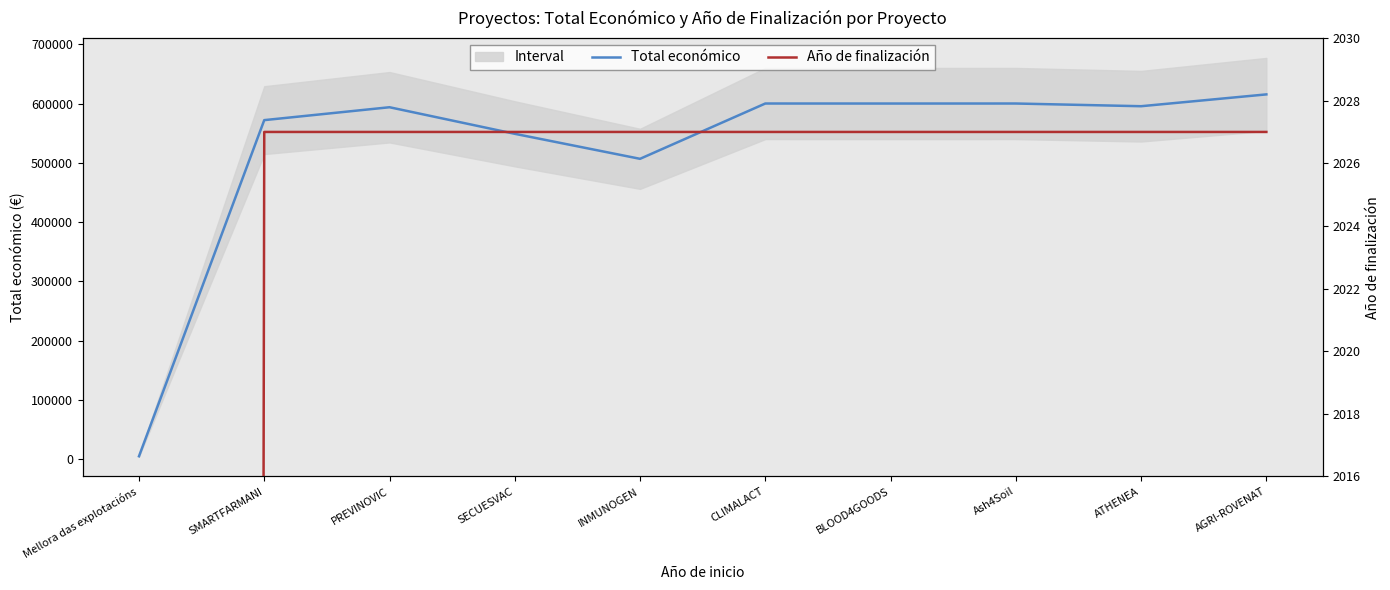

Which has a higher value, INMUNOGEN or Mellora das explotacións?

INMUNOGEN